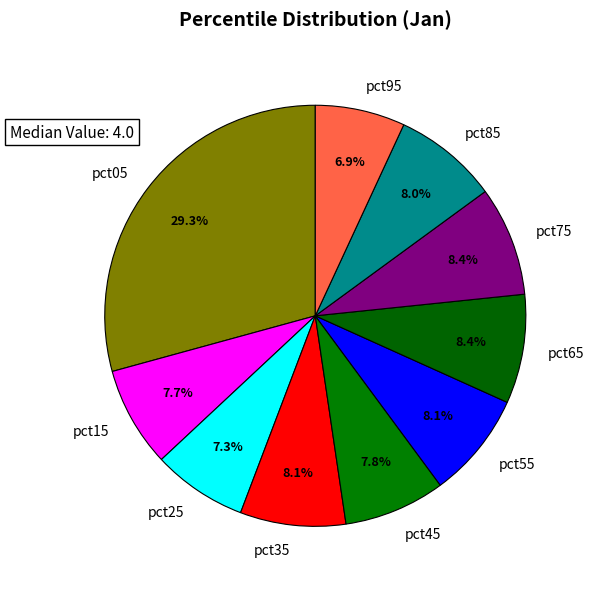

Does any single category account for the majority?

No